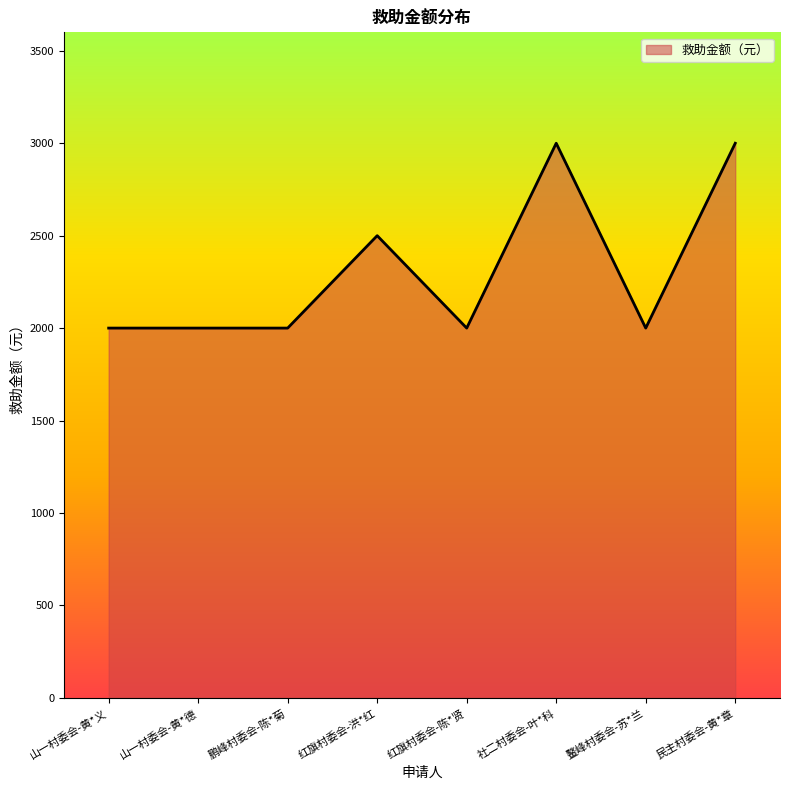

What is the approximate value at 山一村委会-黄*义?

2000